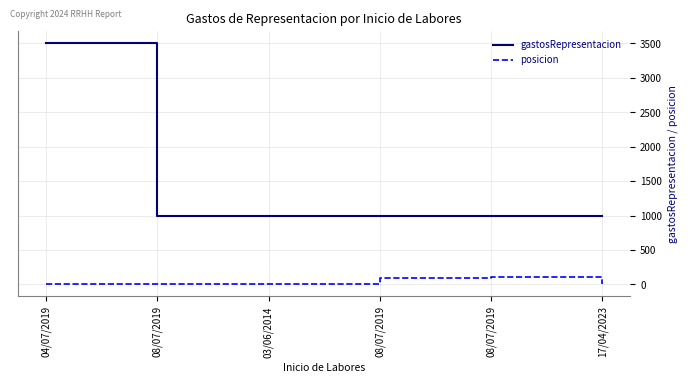

What are all the series names shown in the legend?

gastosRepresentacion, posicion